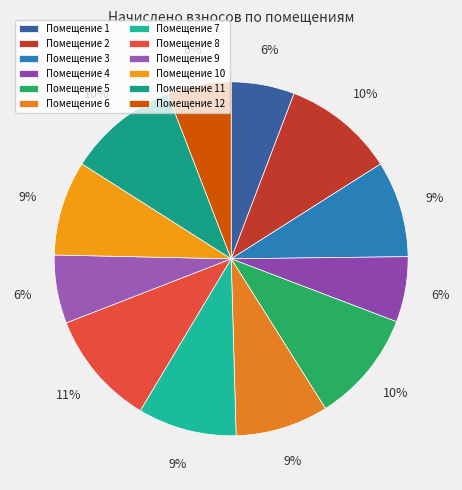

Which slice is the smallest?

1